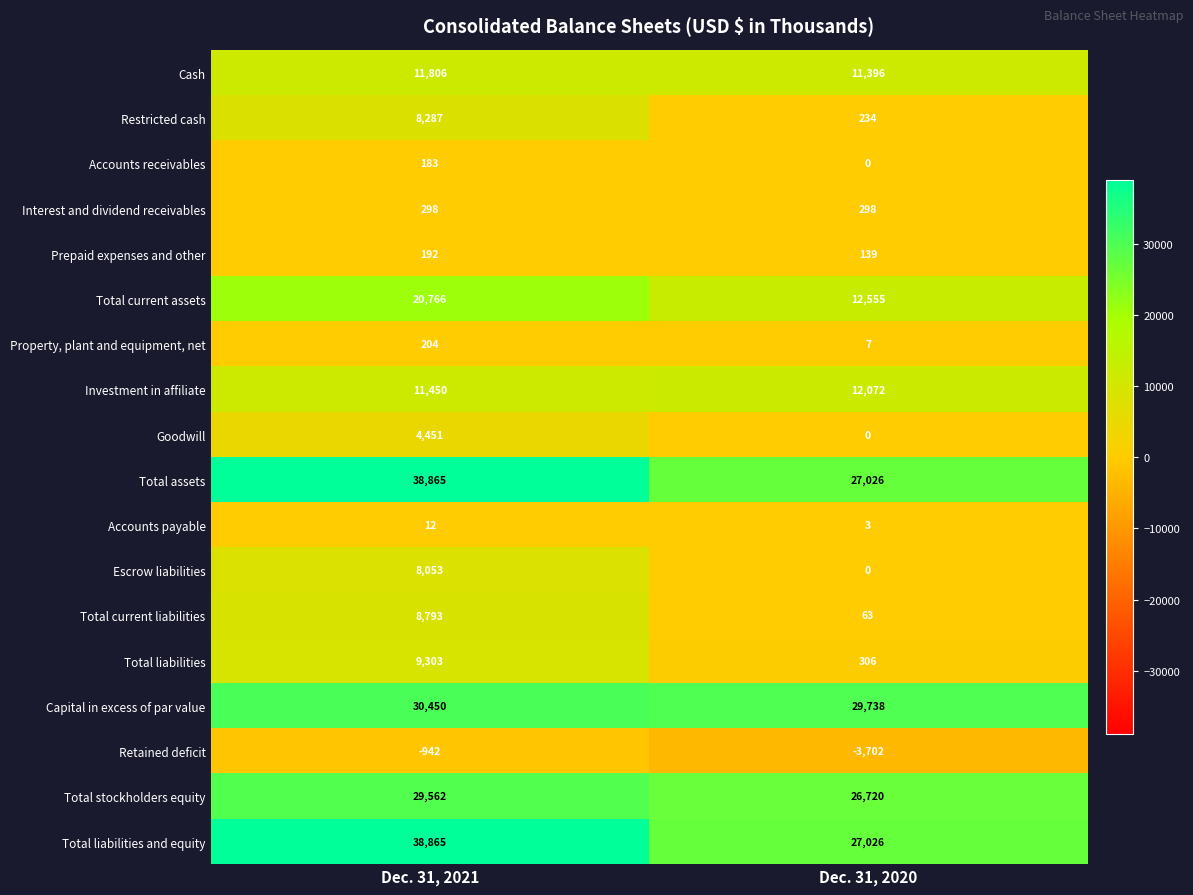

What is the difference between the highest and lowest values at Dec. 31, 2021?

39807